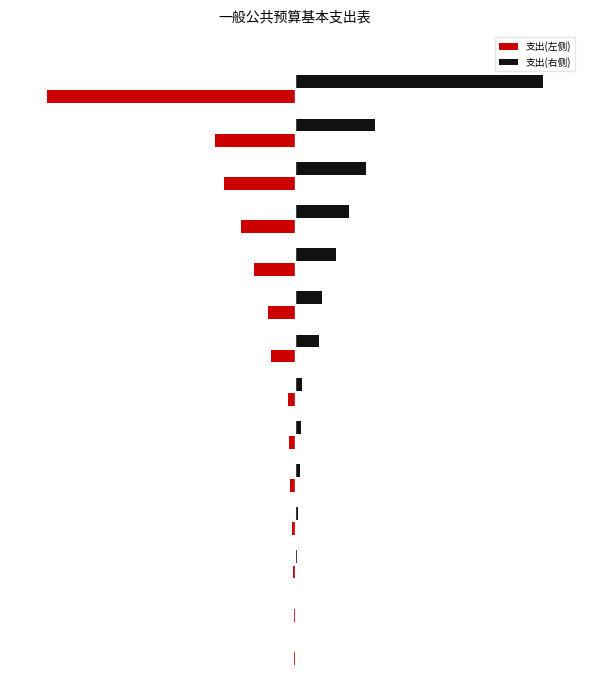

List the series in order of their overall mean, highest first.

支出(右侧), 支出(左侧)